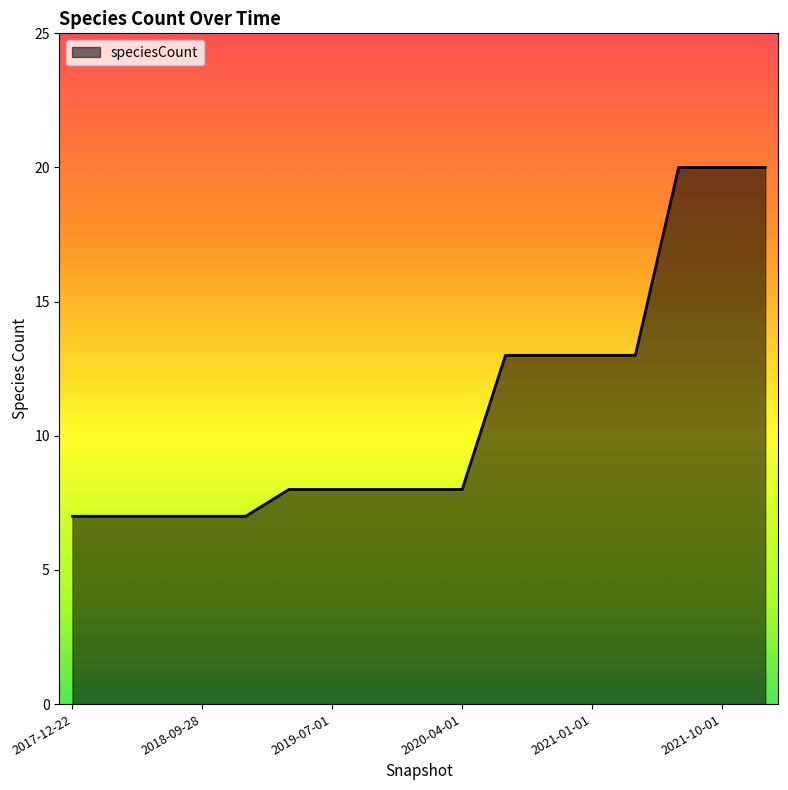

What is the minimum value shown in the chart?

7